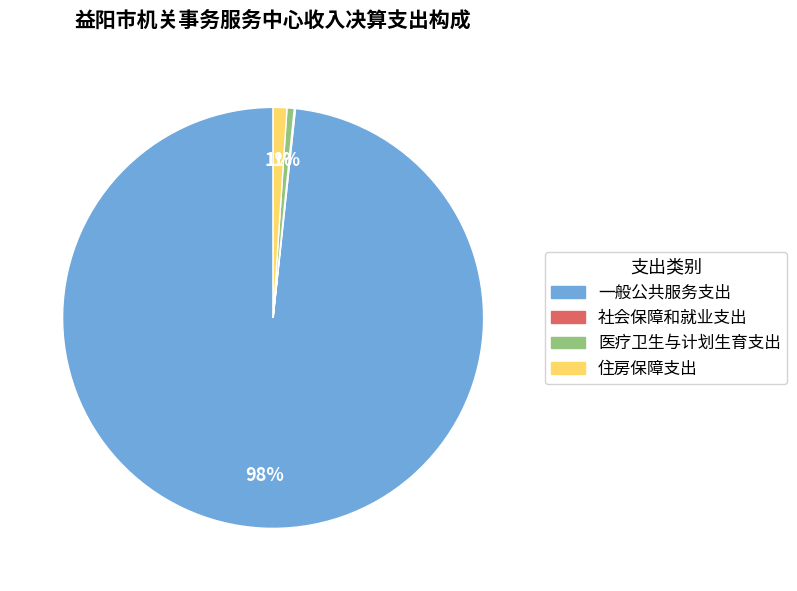

Is it true that 住房保障支出 is 1% of the pie?

True